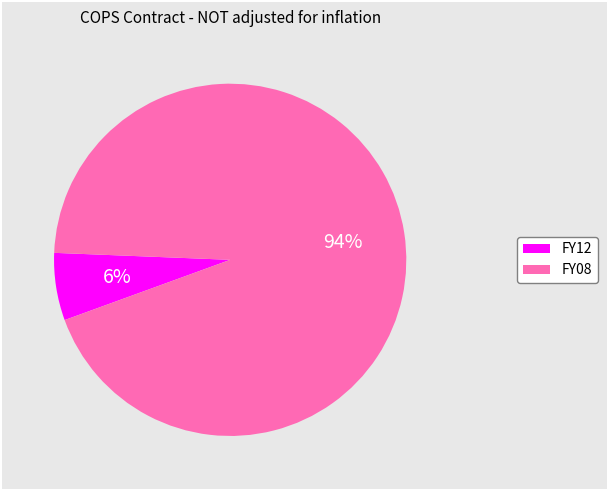

To the nearest percent, what percentage of the pie is FY08?

94%